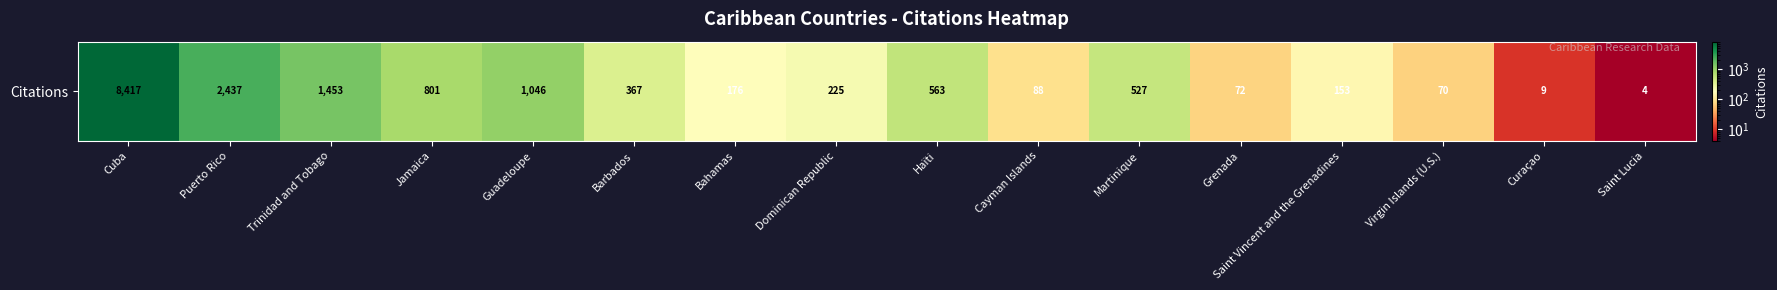

Rank the categories by value from highest to lowest.

Cuba, Puerto Rico, Trinidad and Tobago, Guadeloupe, Jamaica, Haïti, Martinique, Barbados, Dominican Republic, Bahamas, Saint Vincent and the Grenadines, Cayman Islands, Grenada, Virgin Islands (U.S.), Curaçao, Saint Lucia